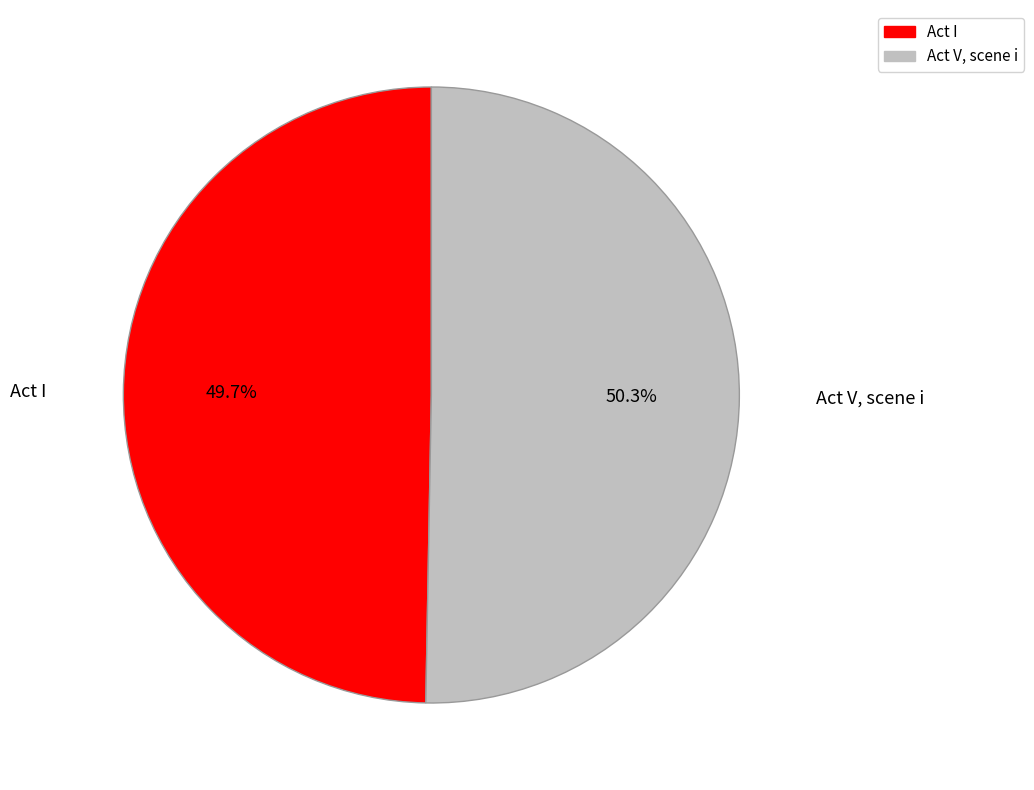

To the nearest percent, what is the combined percentage of Act I and Act V, scene i?

100%